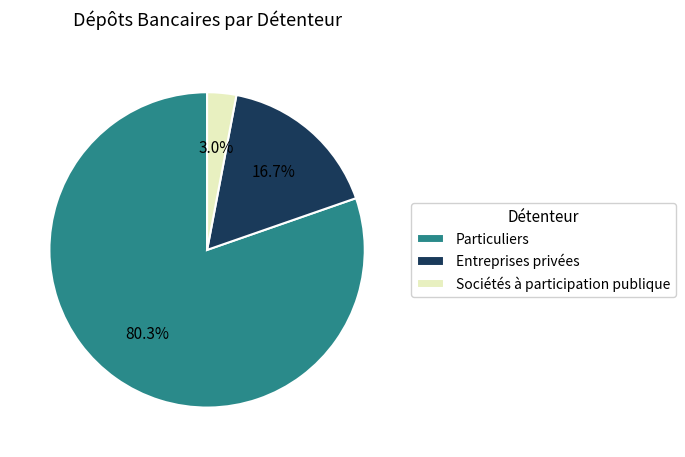

What portion of the pie excludes Particuliers?

19.7%